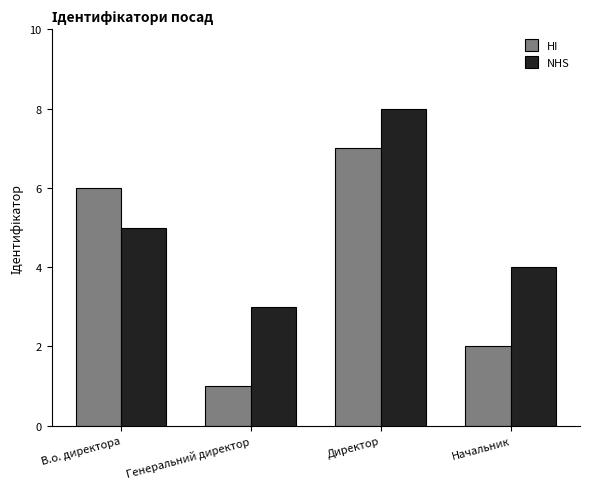

Is the value of HI at В.о. директора greater than the value of NHS at Директор?

No